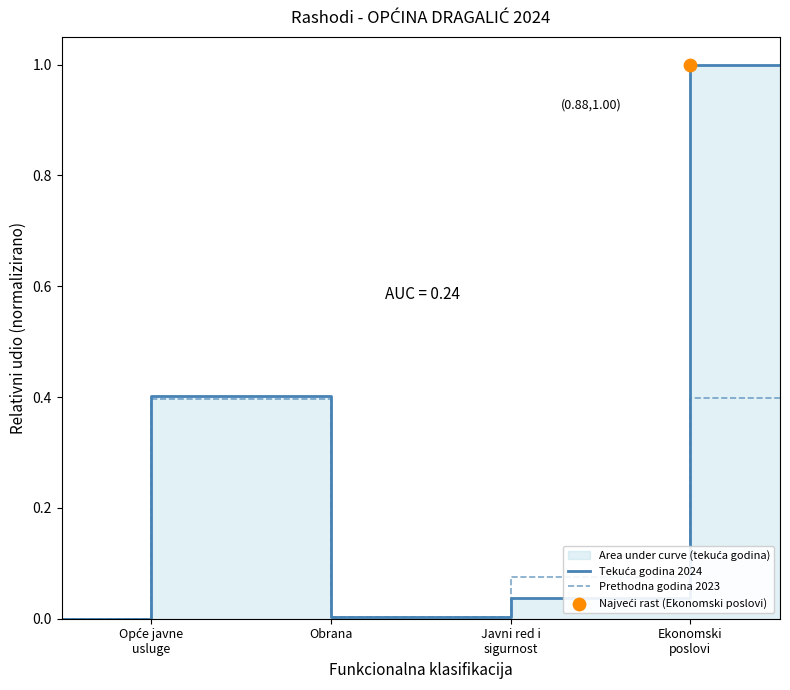

What is the total value across all series at Ekonomski poslovi?

0.1